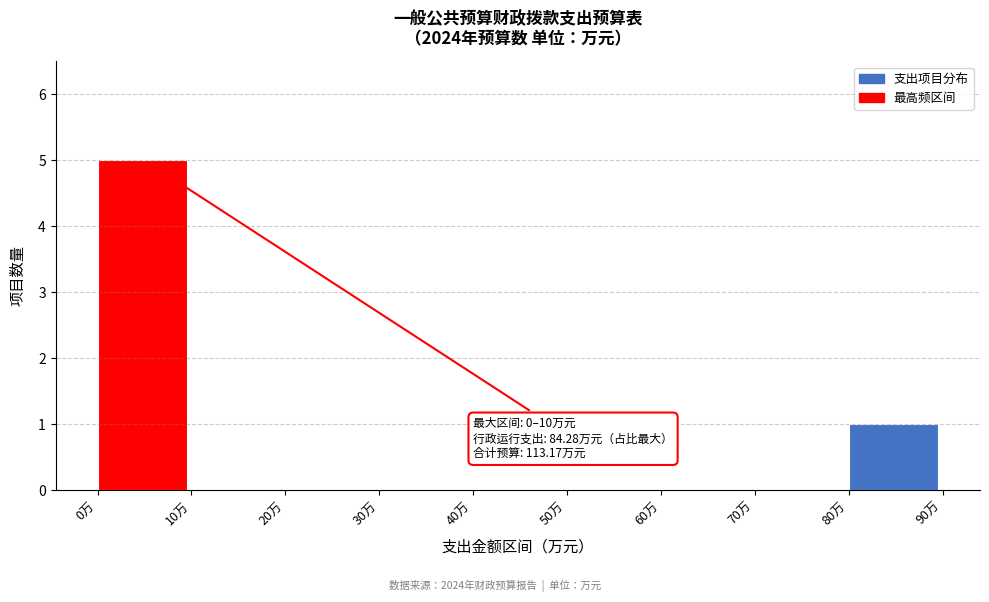

Over which range of the x-axis is the bar tallest?

0 to 10